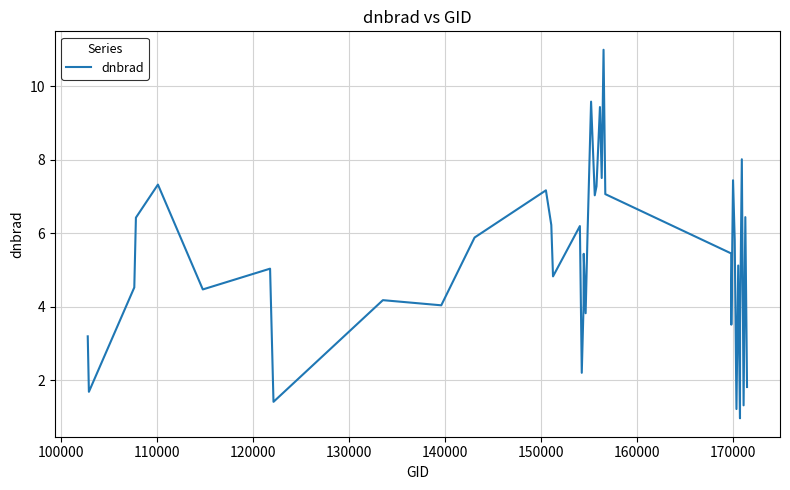

What is the difference between the maximum and minimum values?

10.0